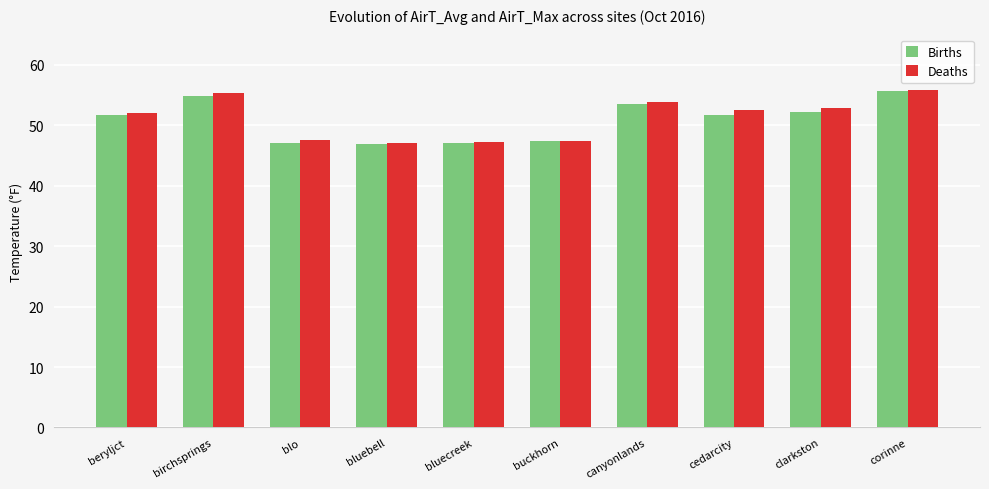

Is the value of Deaths at buckhorn greater than the value of Births at canyonlands?

No